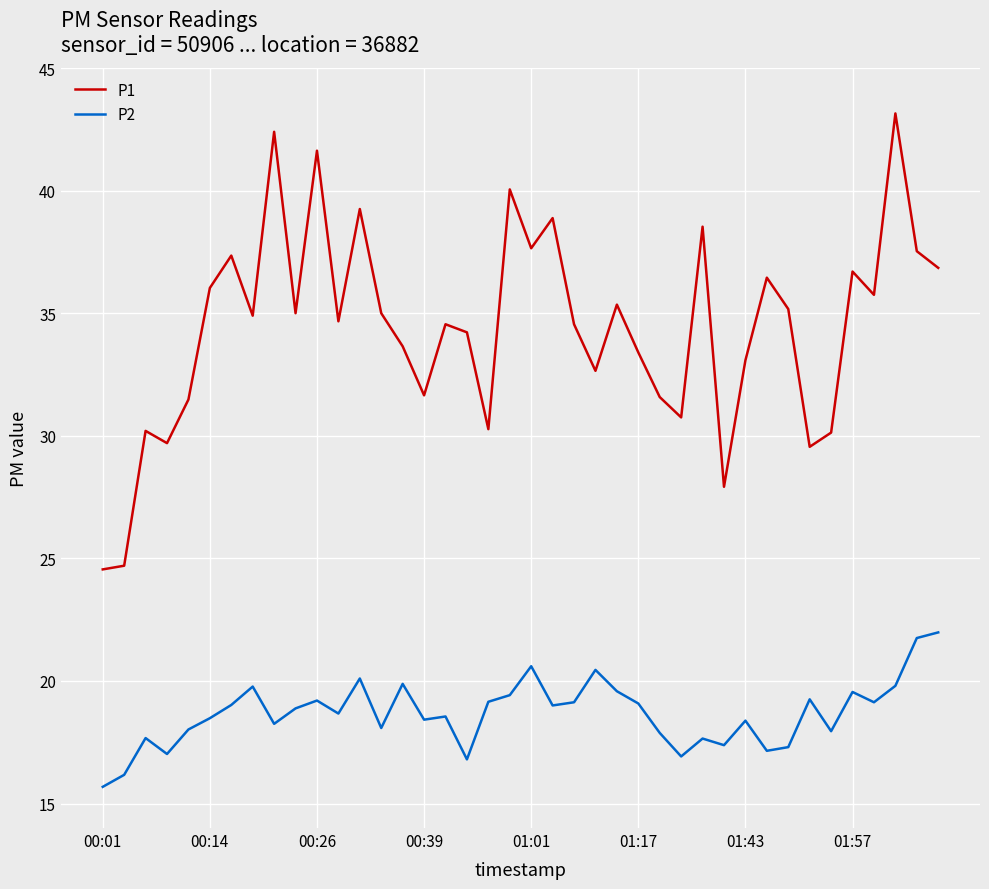

What is the average value of the P1 series?

34.4